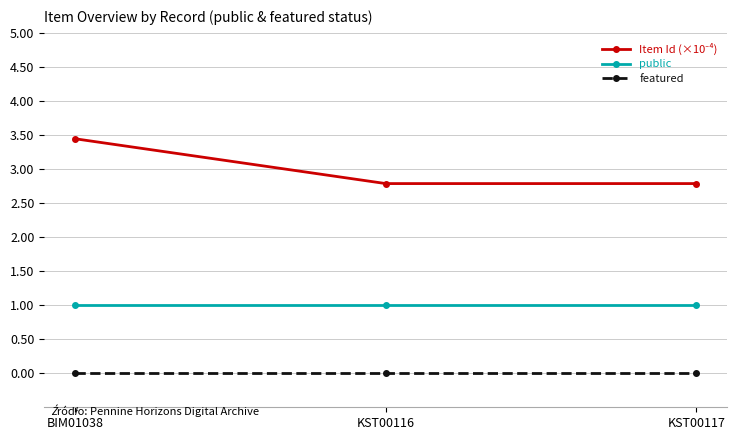

What is the label of the 1st point from the left?

BIM01038